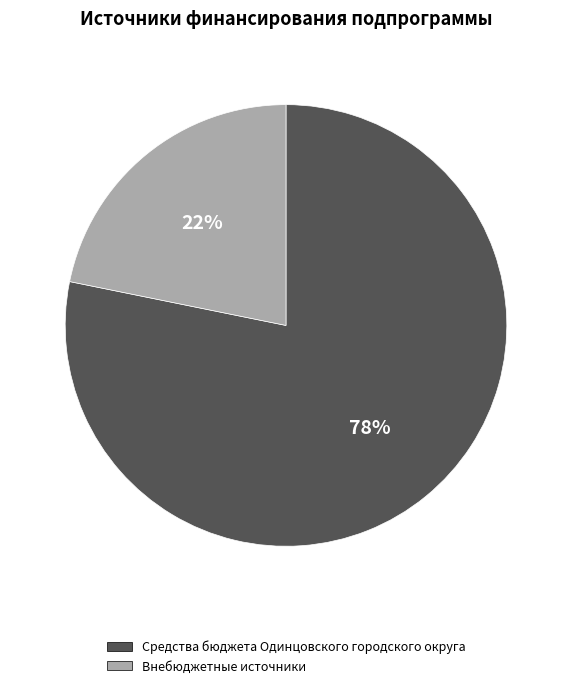

Is the sum of Средства бюджета Одинцовского городского округа and Внебюджетные источники greater than half?

Yes